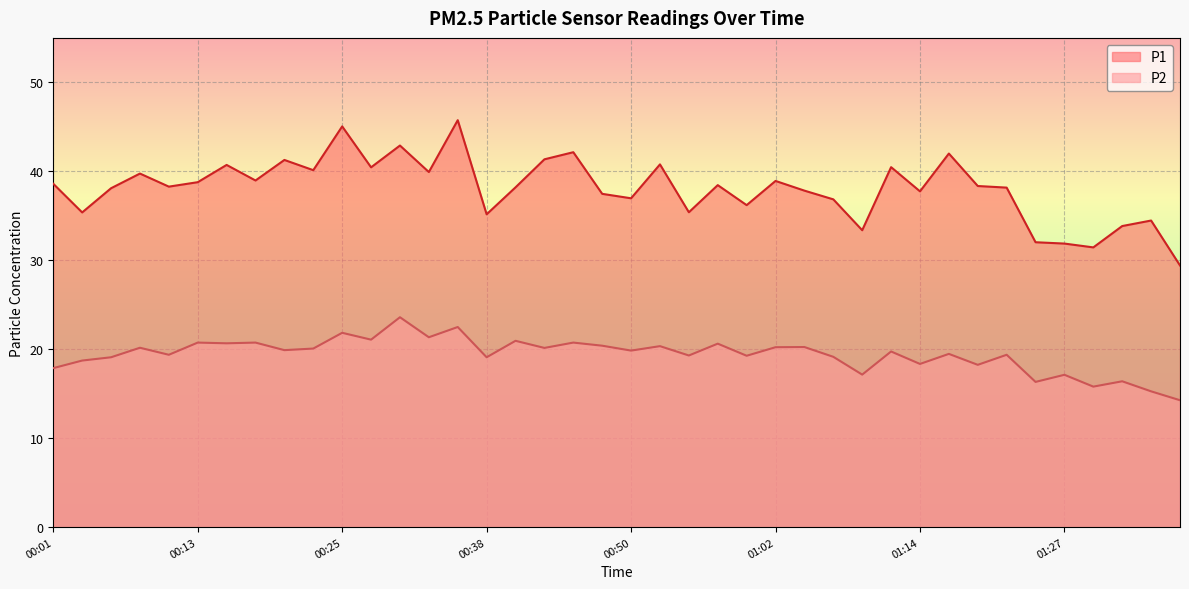

Reading left to right, list all the values displayed in this chart.

P1: 00:01=38.6	00:03=35.4	00:06=38.1	00:08=39.8	00:11=38.3	00:13=38.8	00:15=40.7	00:18=39.0	00:20=41.3	00:23=40.1	00:25=45.0	00:28=40.5	00:30=42.9	00:33=39.9	00:35=45.8	00:38=35.2	00:40=38.2	00:43=41.4	00:45=42.1	00:48=37.5	00:50=37.0	00:52=40.8	00:55=35.4	00:57=38.5	01:00=36.2	01:02=38.9	01:05=37.8	01:07=36.9	01:10=33.4	01:12=40.5	01:14=37.8	01:17=42.0	01:19=38.4	01:22=38.2	01:24=32.0	01:27=31.9	01:29=31.4	01:31=33.9	01:34=34.5	01:36=29.4
P2: 00:01=17.9	00:03=18.7	00:06=19.1	00:08=20.2	00:11=19.4	00:13=20.8	00:15=20.7	00:18=20.8	00:20=19.9	00:23=20.1	00:25=21.9	00:28=21.1	00:30=23.6	00:33=21.4	00:35=22.5	00:38=19.1	00:40=20.9	00:43=20.1	00:45=20.8	00:48=20.4	00:50=19.9	00:52=20.4	00:55=19.3	00:57=20.6	01:00=19.3	01:02=20.2	01:05=20.2	01:07=19.1	01:10=17.1	01:12=19.8	01:14=18.4	01:17=19.5	01:19=18.2	01:22=19.4	01:24=16.3	01:27=17.1	01:29=15.8	01:31=16.4	01:34=15.3	01:36=14.3